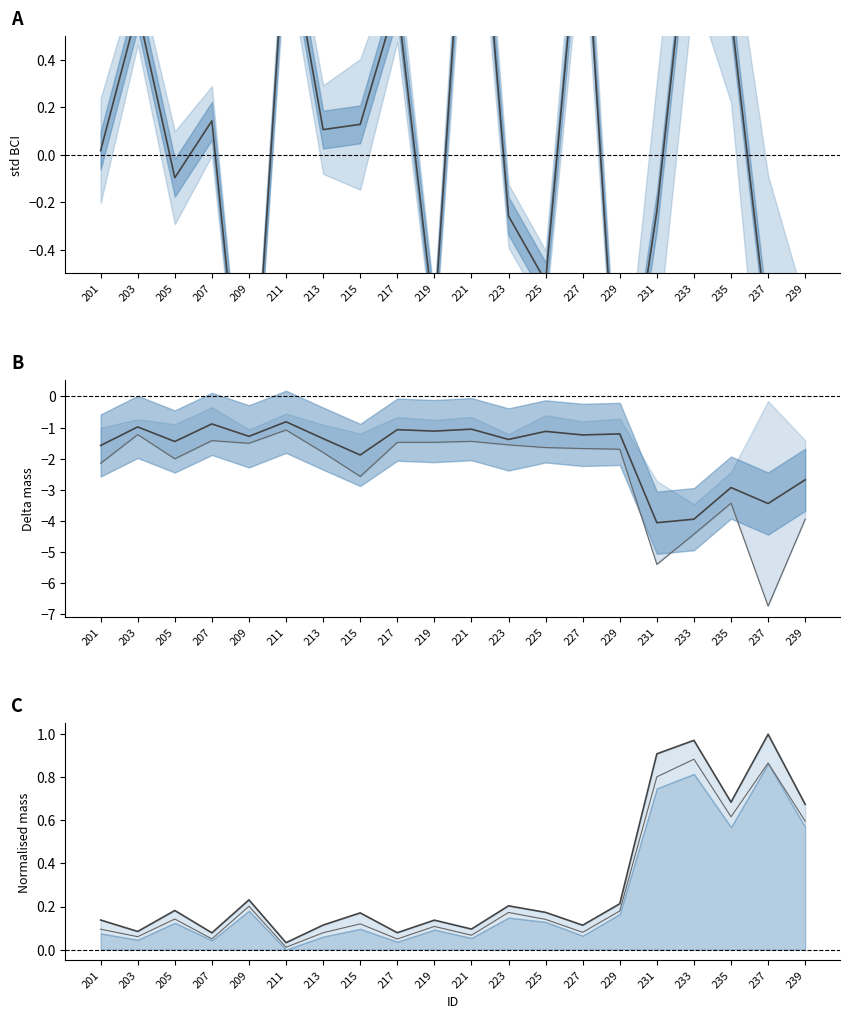

What is the value of the Mmass2 point at the 15th from the left?

0.2